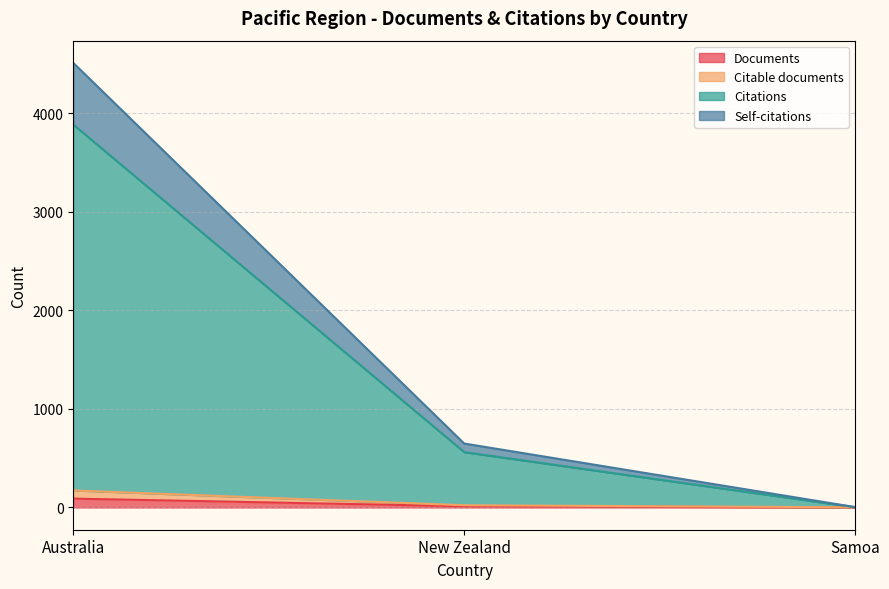

At which category is the sum across all series the highest?

Australia